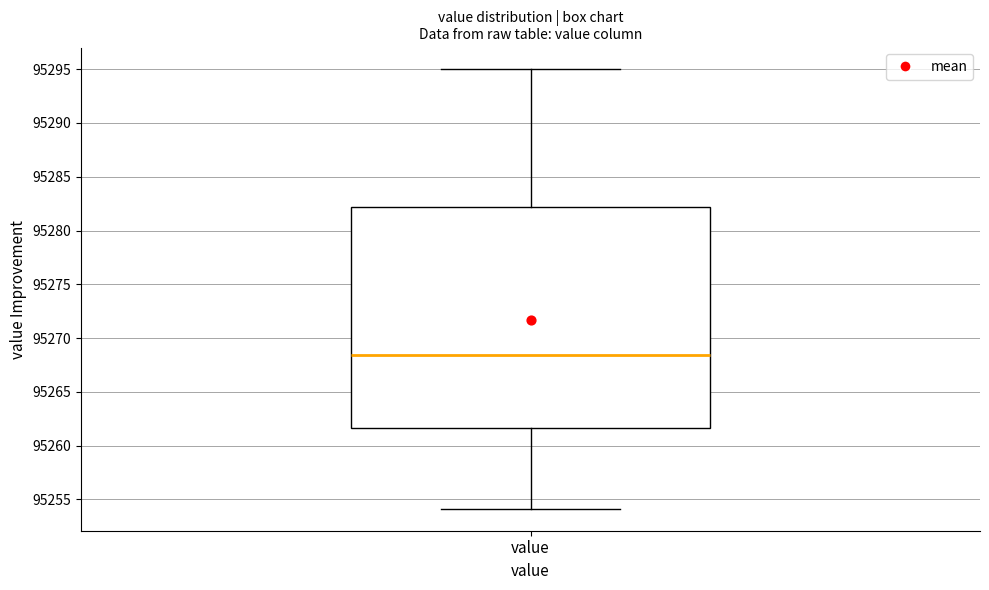

Read this box plot against the y-axis: the position of the median line, the range covered by the box, and the ends of both whiskers. The values are not printed on the chart, so give them approximately, as read against the axis.

median 95268.5, box 95261.5 to 95282.0, whiskers 95254.0 to 95295.0